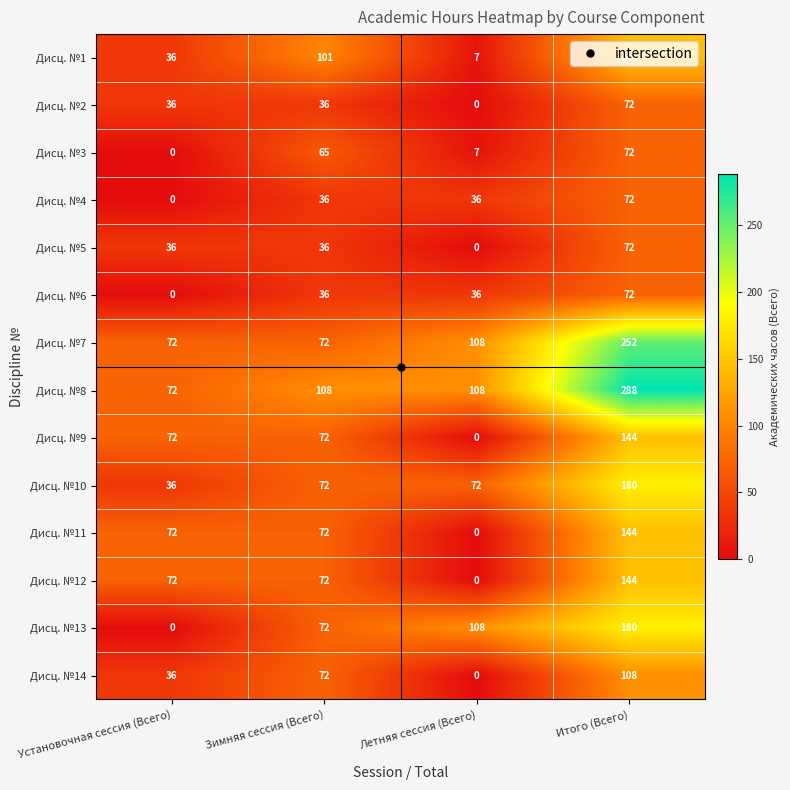

How many Дисц. №5 values are between 36 and 72?

3